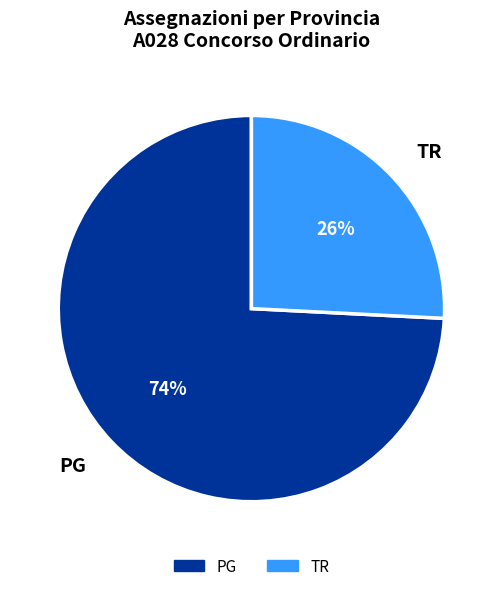

To the nearest percent, what portion does PG represent?

74%